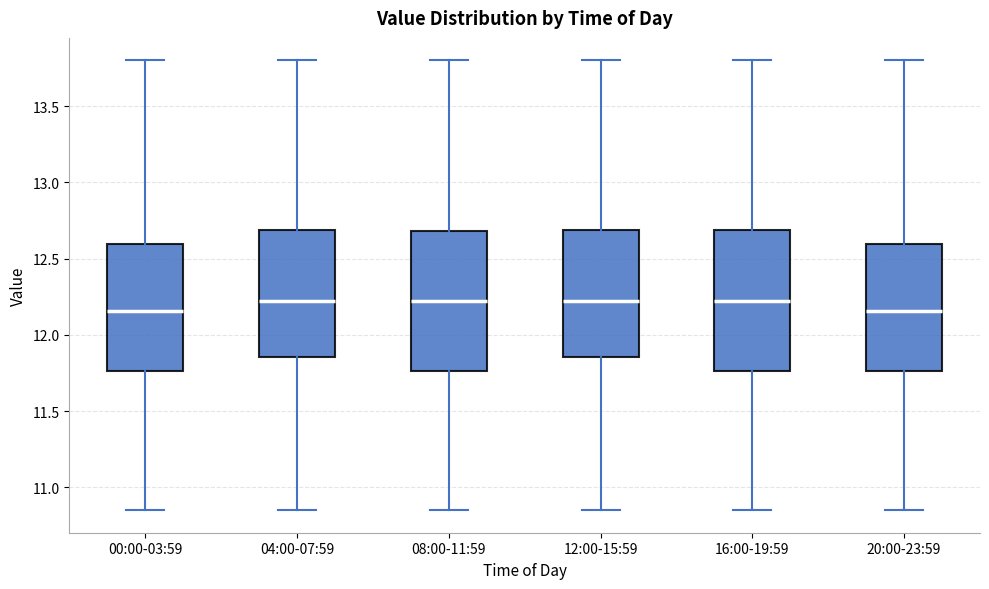

Where is the upper edge of the box for 20:00-23:59 on the y-axis? The values are not printed on the chart, so give them approximately, as read against the axis.

12.60